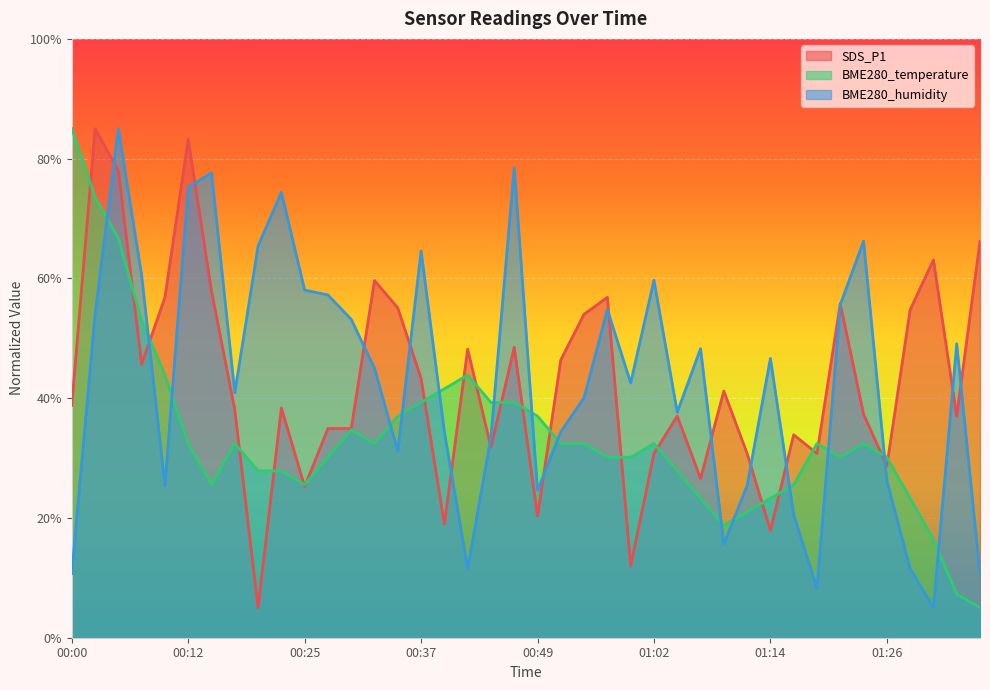

How many interior local valleys does the SDS_P1 series have?

12